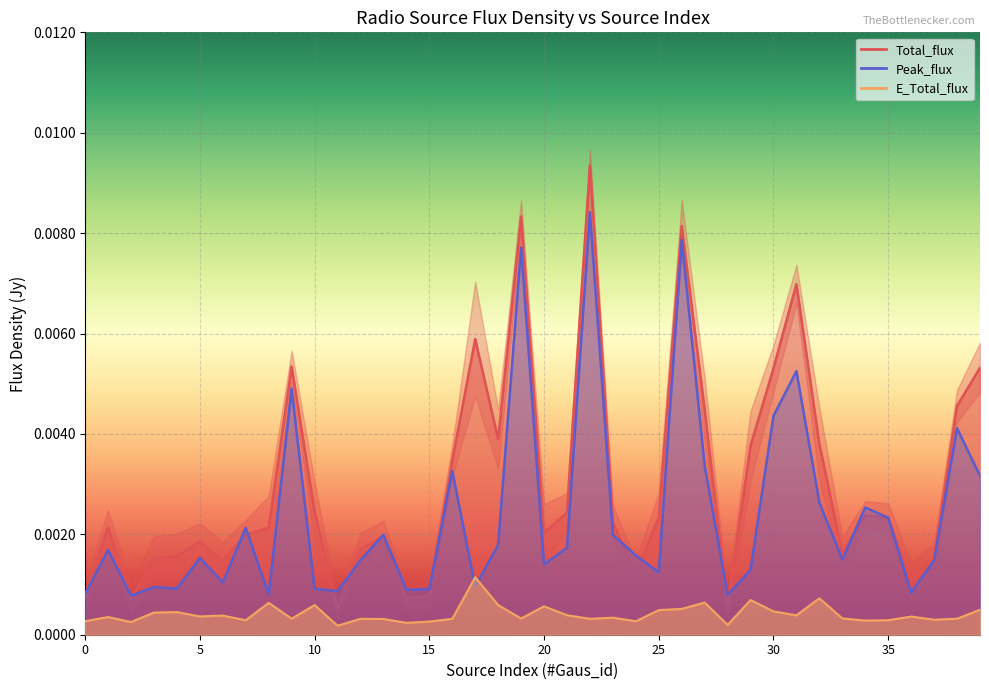

True or false: Total_flux has more than 1 points higher than both neighbors.

True